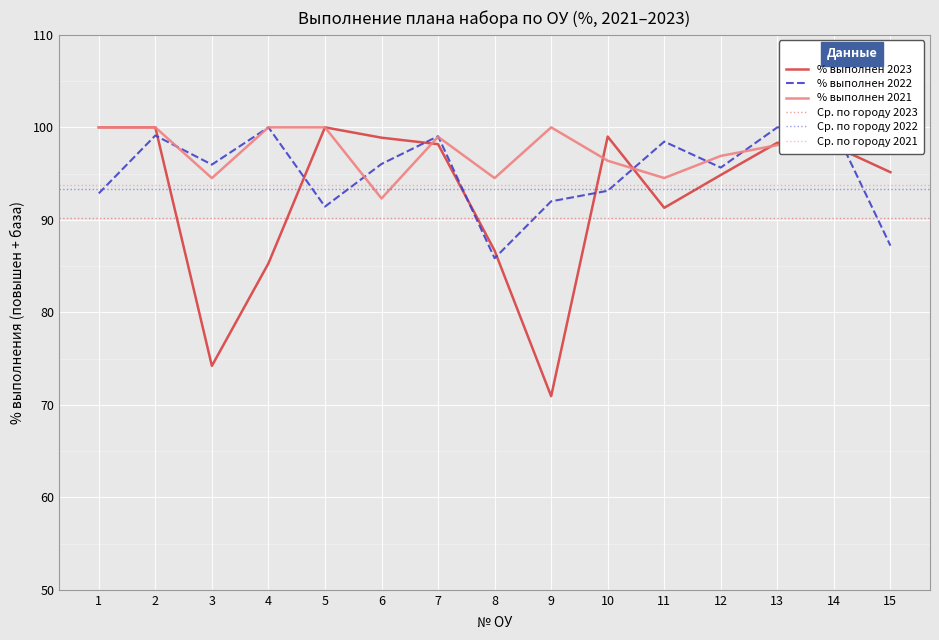

Between 14 and 15, which series saw the biggest shift?

% выполнен 2022